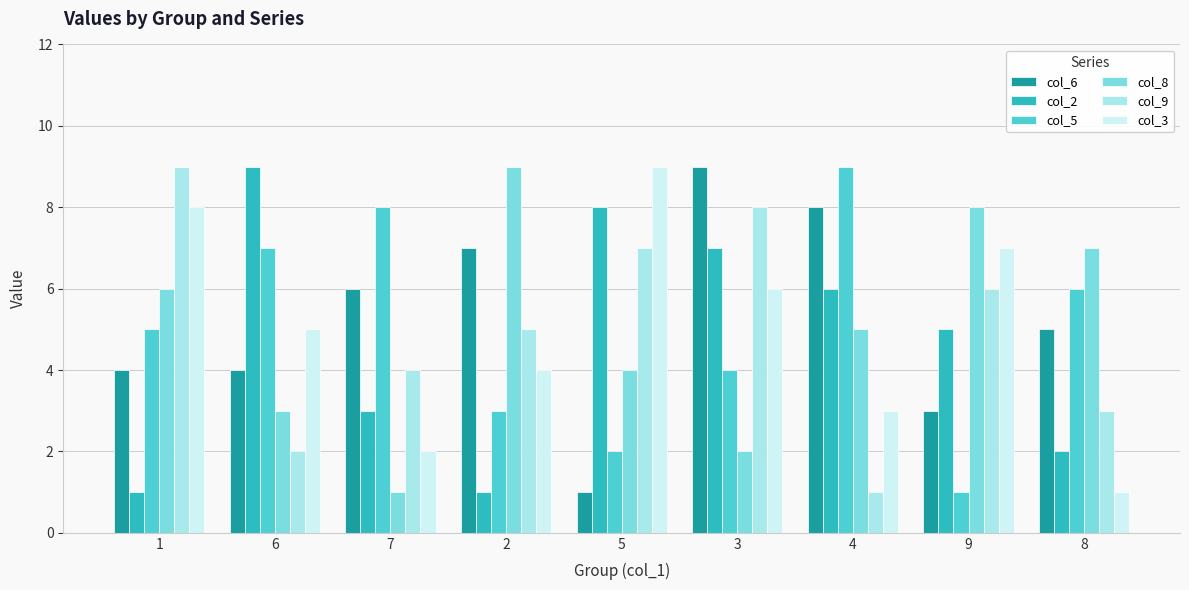

How many groups of bars are there?

9